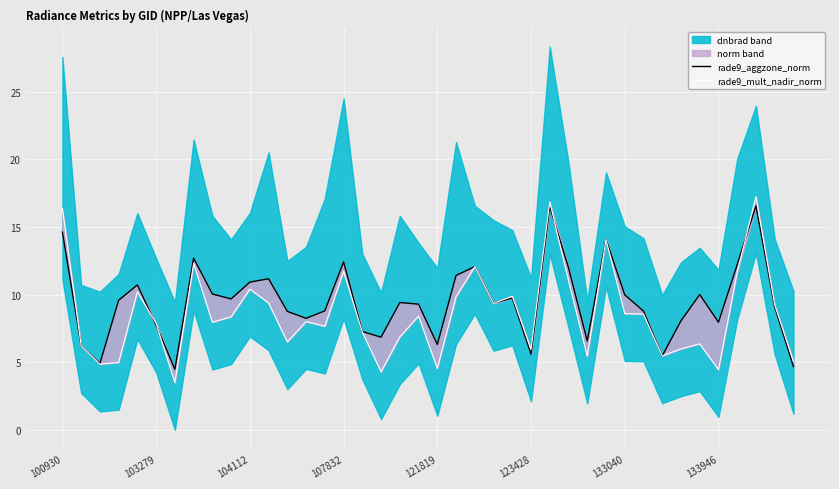

Is the value of rade9_aggzone_norm at 16 greater than the value of rade9_mult_nadir_norm at 133946?

No